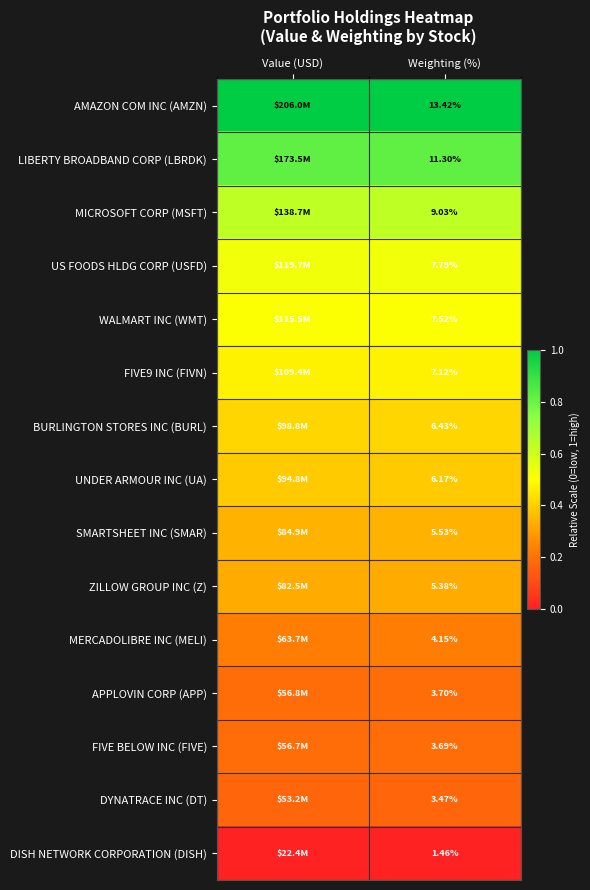

At which category does the chart reach its peak across all series?

Value (USD)